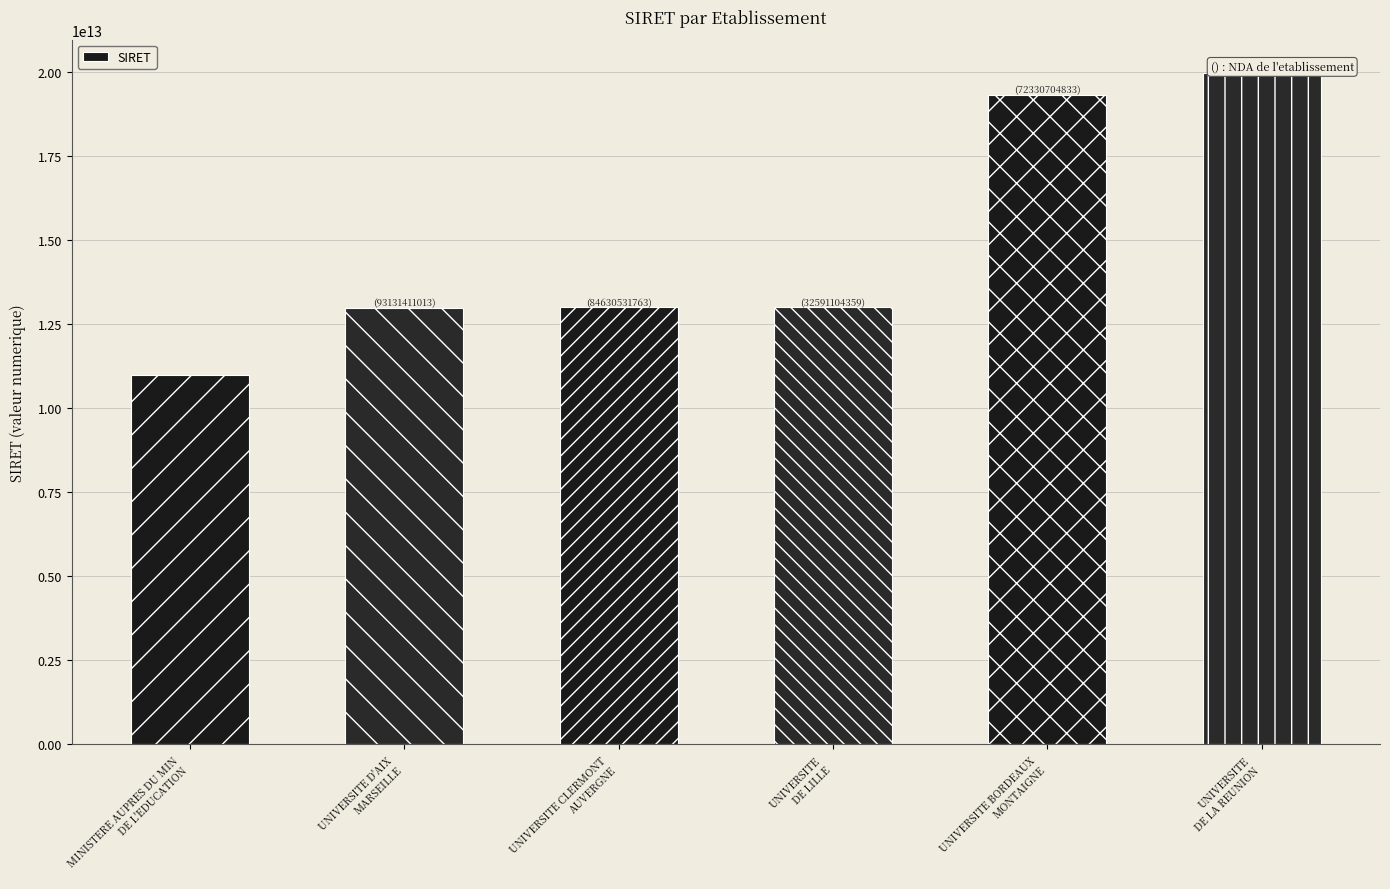

Which label corresponds to the largest value in the chart?

UNIVERSITE
DE LA REUNION